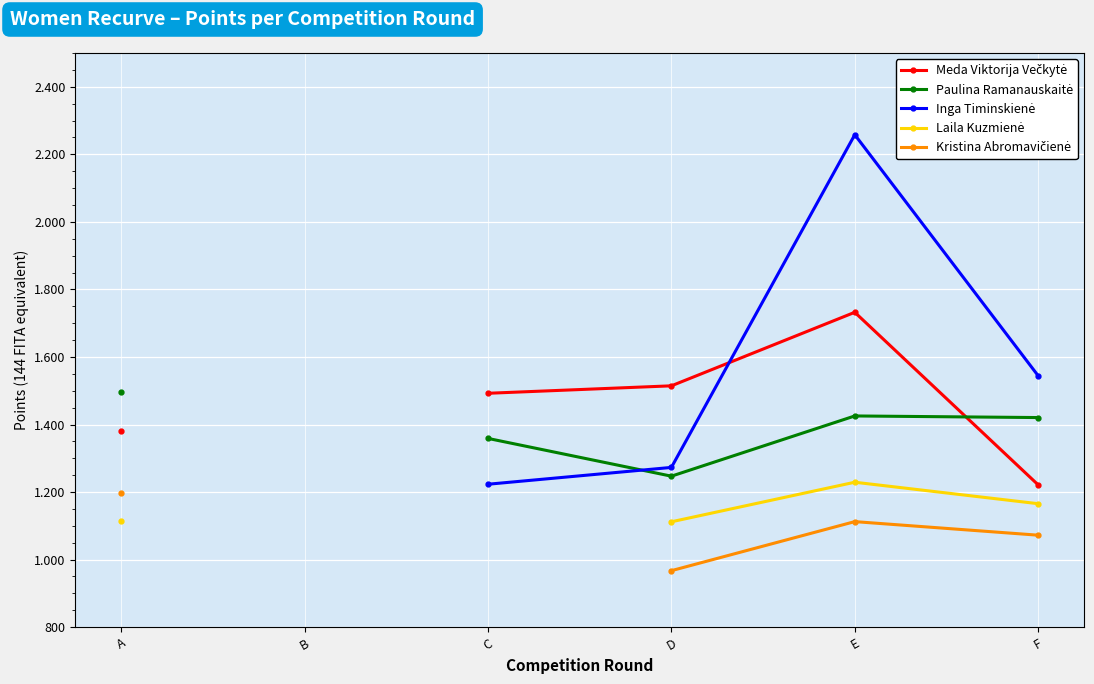

How many positive values does the Laila Kuzmienė series have?

4